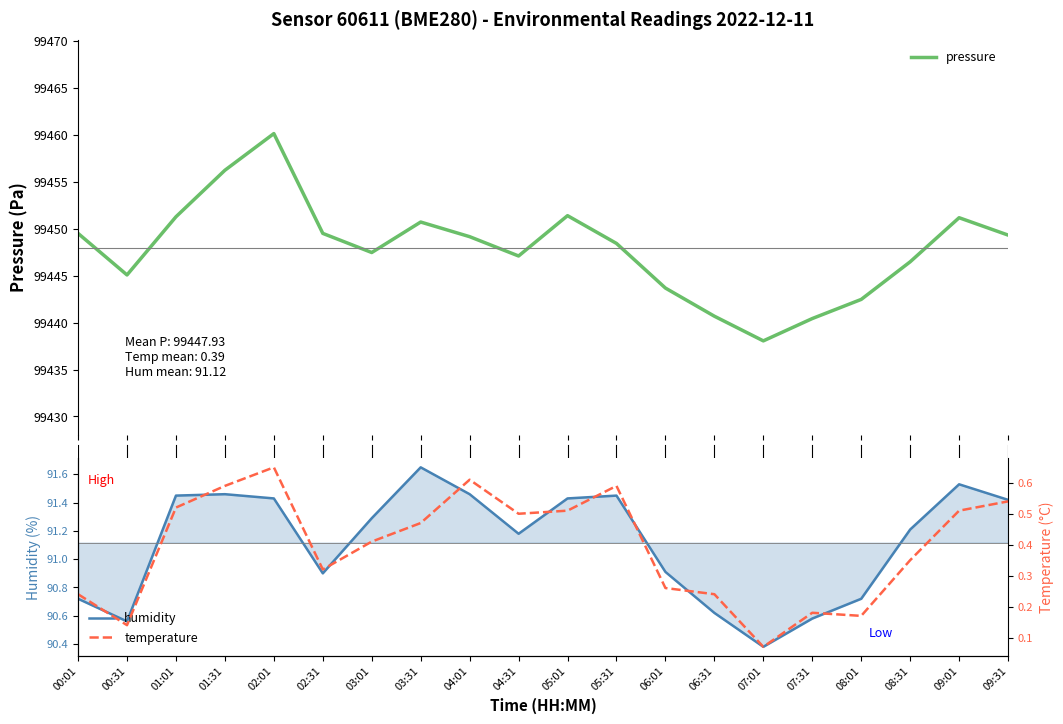

What is the total value across all series at 00:31?

99535.8